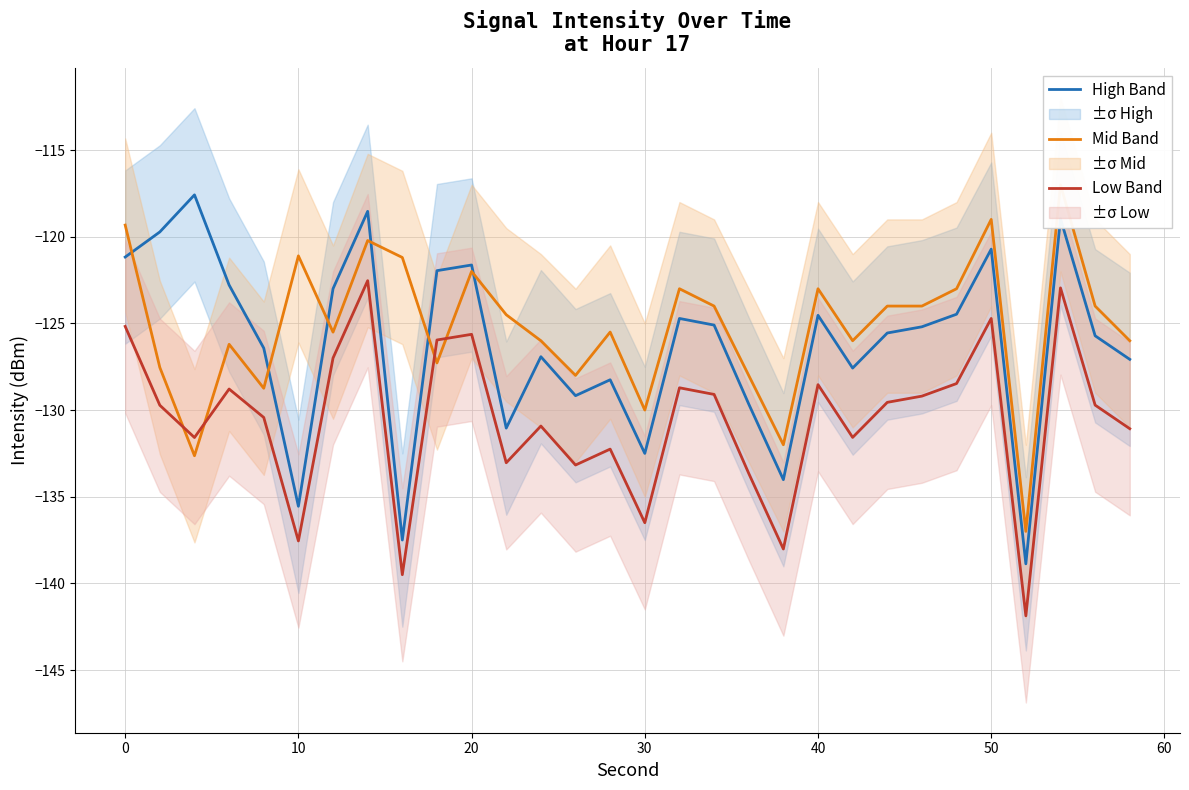

Which series has the largest range (max minus min)?

High Band